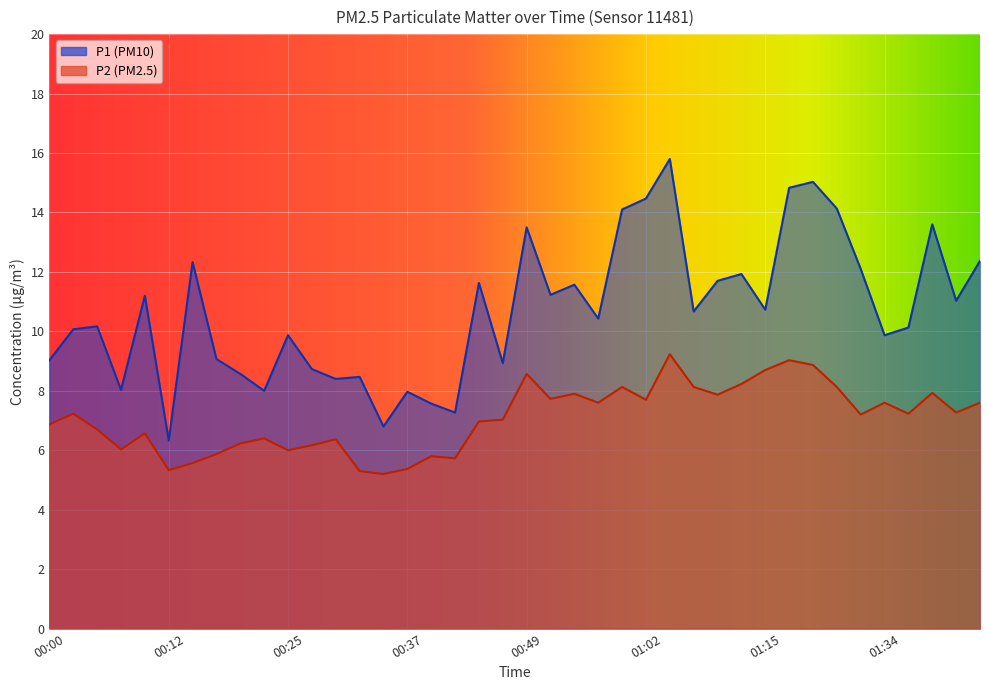

True or false: P2 has a value of 9.9 at 01:32.

False